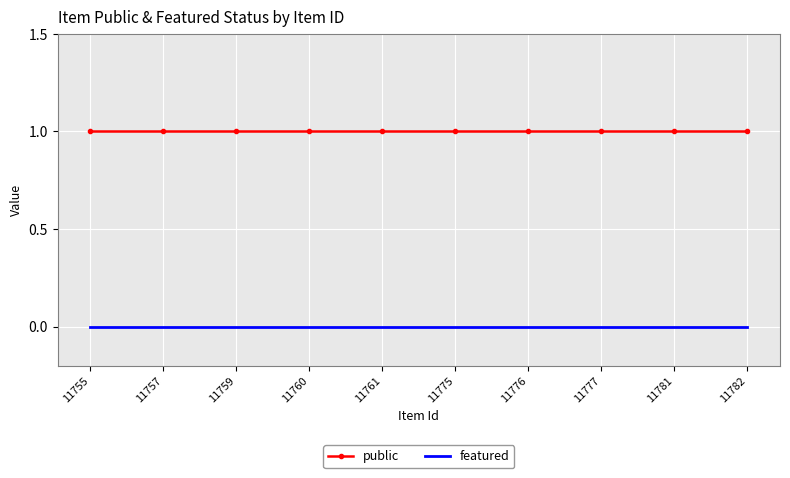

The public series shows 1 at 11760. True or false?

True